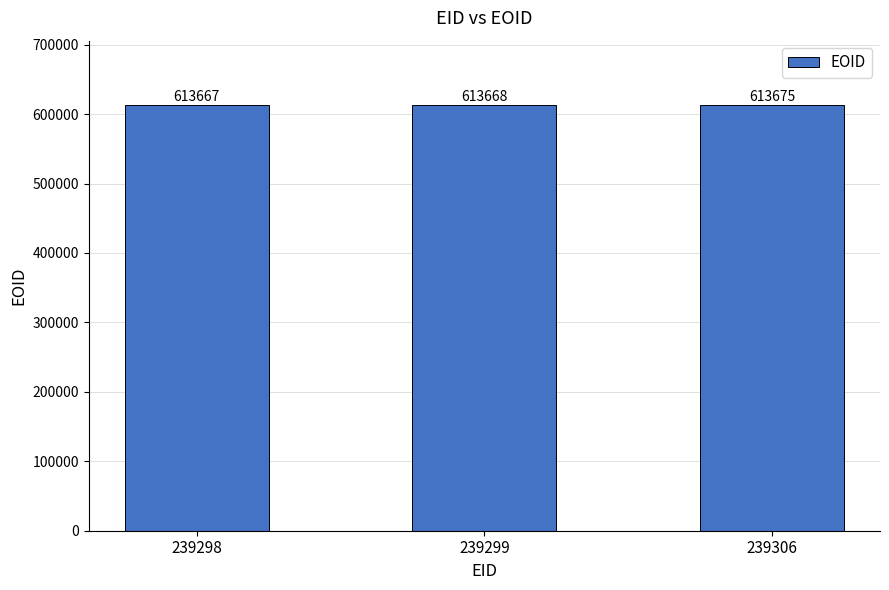

How many values are below 613668?

1